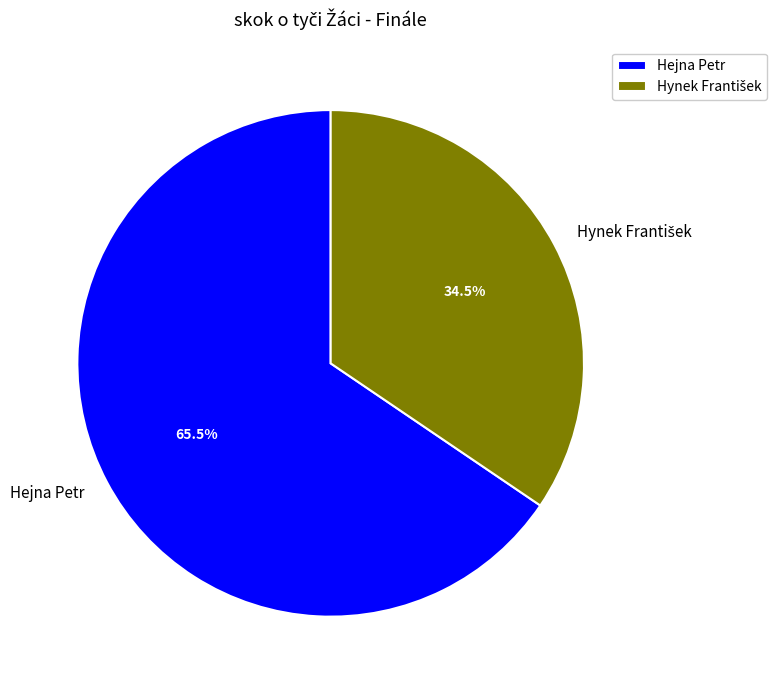

Does any single category account for the majority?

Yes